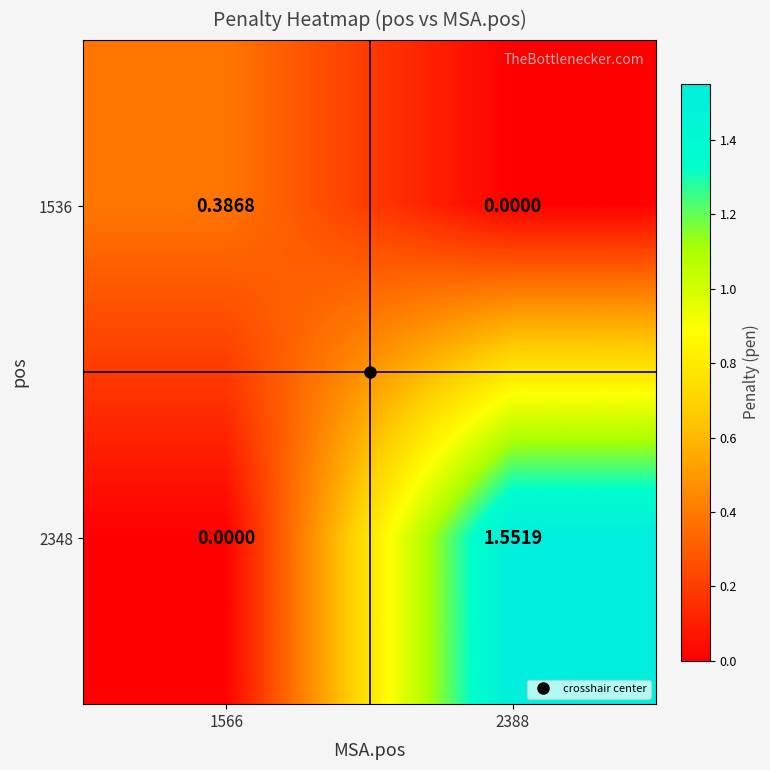

Reading right to left, extract all data points from this chart.

1536: 2388=0.0	1566=0.4
2348: 2388=1.6	1566=0.0